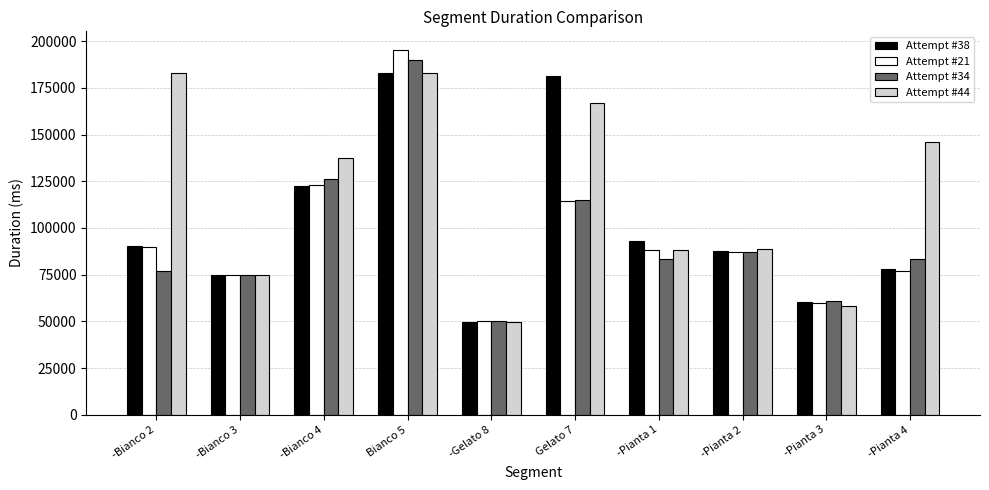

What is the approximate value of Attempt #34 at -Pianta 2, to the nearest 10?

87200